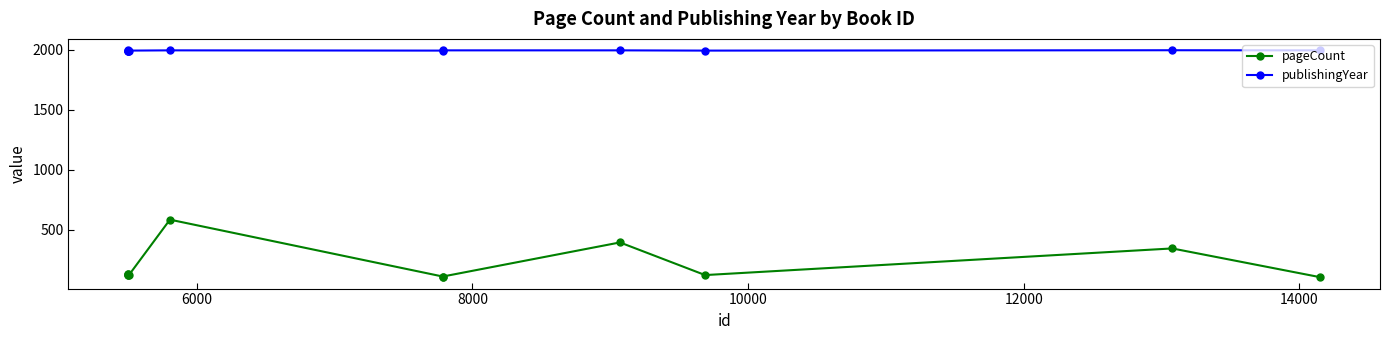

What is the value of the publishingYear point at the 5th from the left?

1993